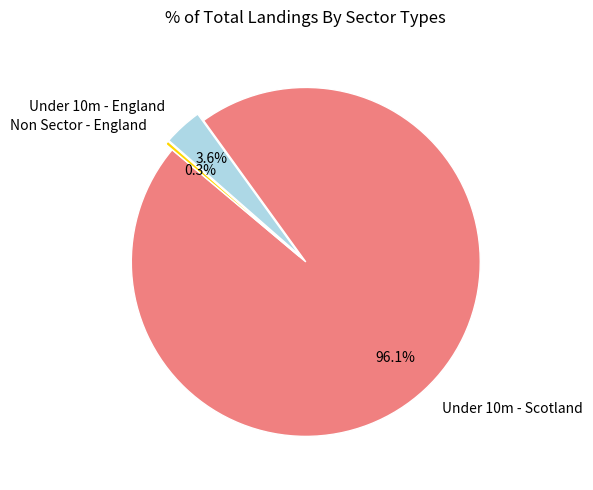

What is the majority slice?

Under 10m - Scotland